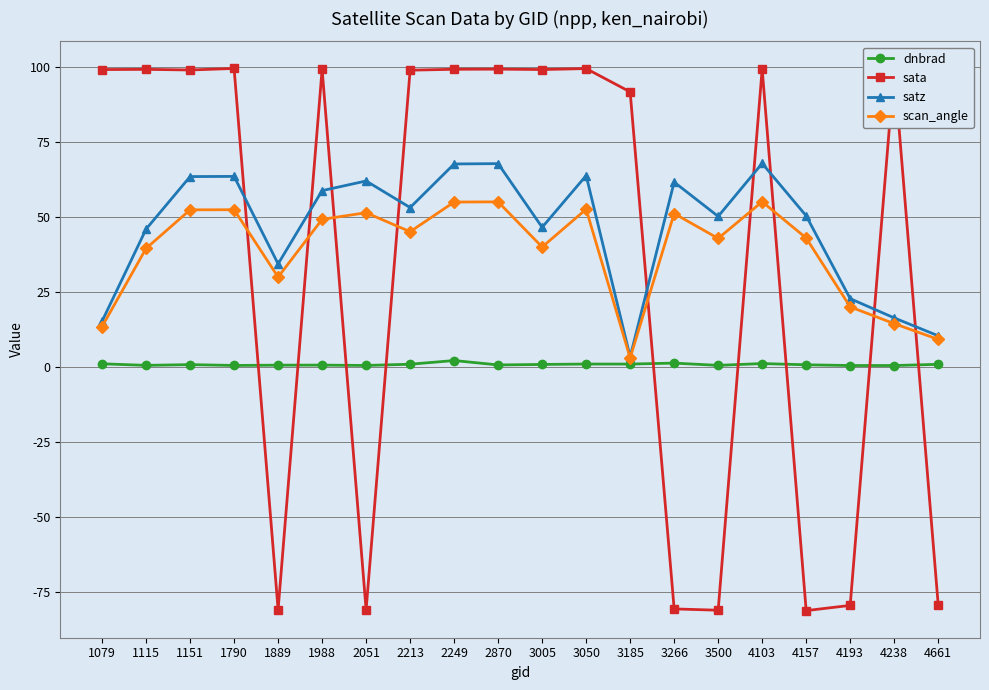

Which series has the widest spread of values?

sata